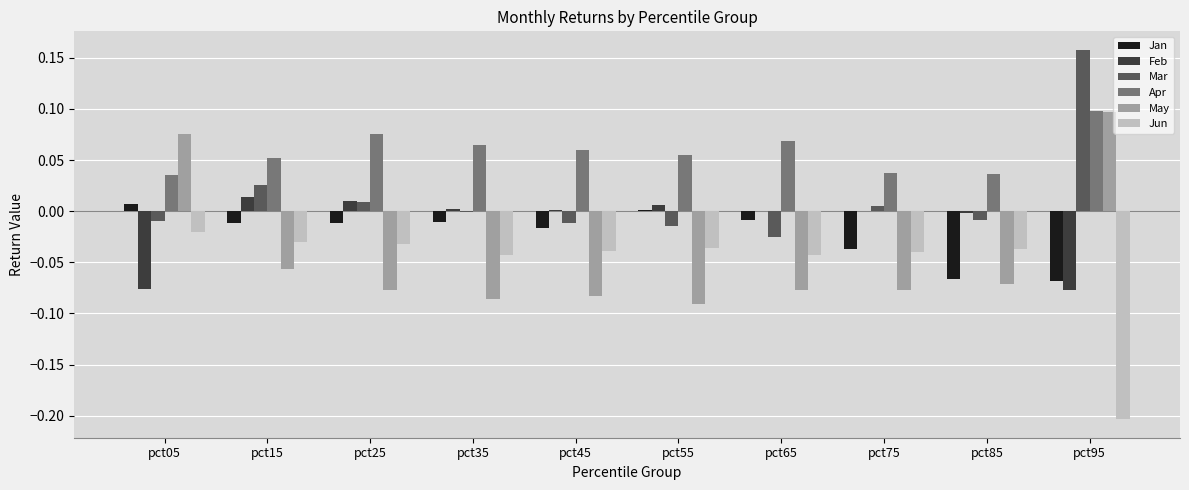

Which series has the largest total across all categories?

Apr